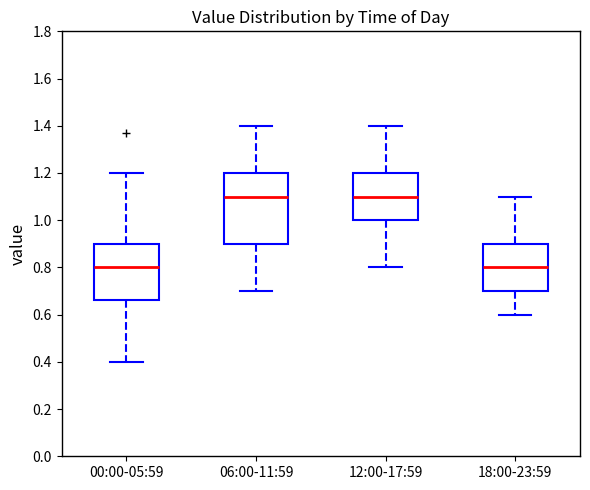

Reading left to right, transcribe this box plot: for each box, give where its median line is, the range the box spans, and where its two whiskers end, as read against the y-axis. The values are not printed on the chart, so give them approximately, as read against the axis.

00:00-05:59: median 0.80, box 0.66 to 0.90, whiskers 0.40 to 1.20
06:00-11:59: median 1.10, box 0.90 to 1.20, whiskers 0.70 to 1.40
12:00-17:59: median 1.10, box 1.00 to 1.20, whiskers 0.80 to 1.40
18:00-23:59: median 0.80, box 0.70 to 0.90, whiskers 0.60 to 1.10